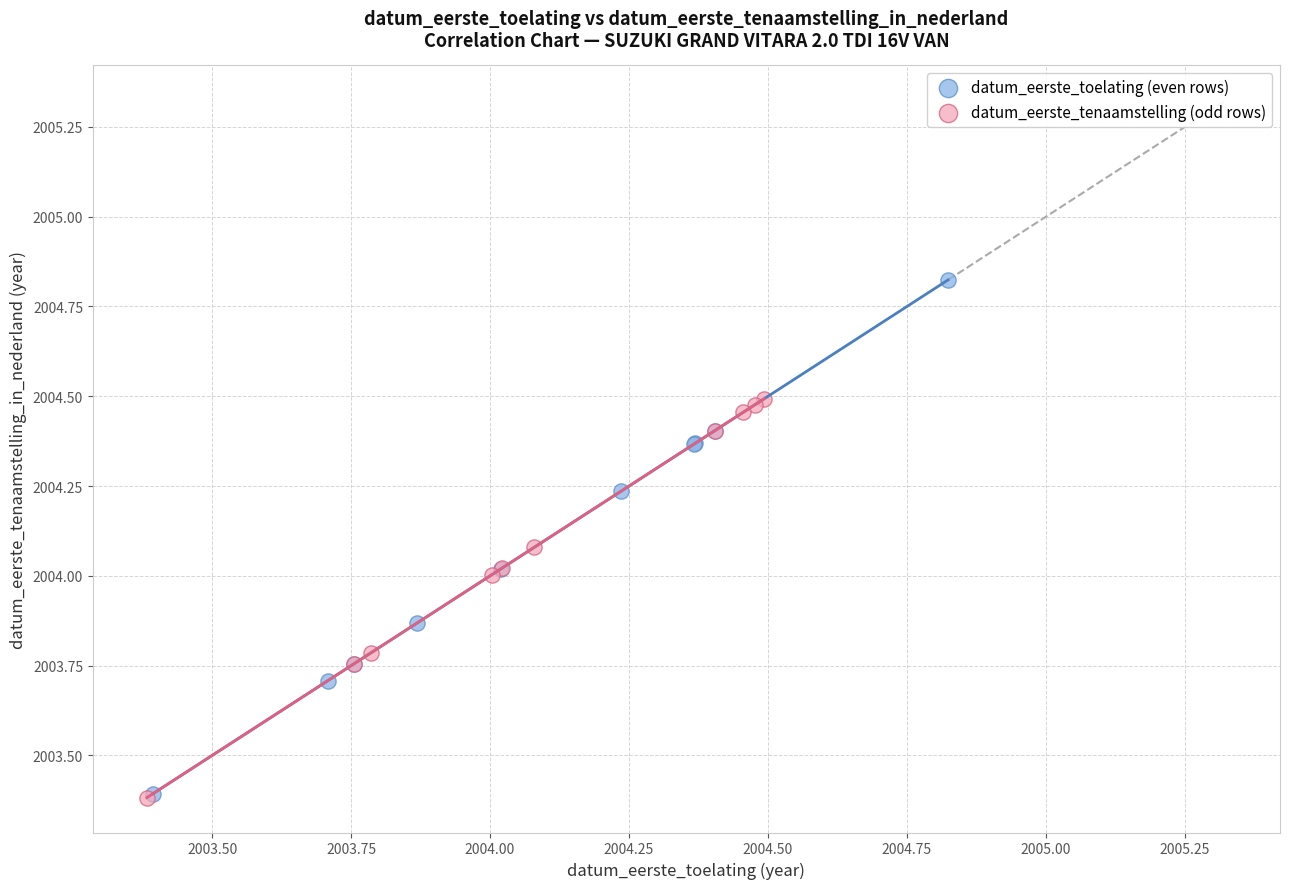

What are all the series names shown in the legend?

datum_eerste_toelating (even rows), datum_eerste_tenaamstelling (odd rows)